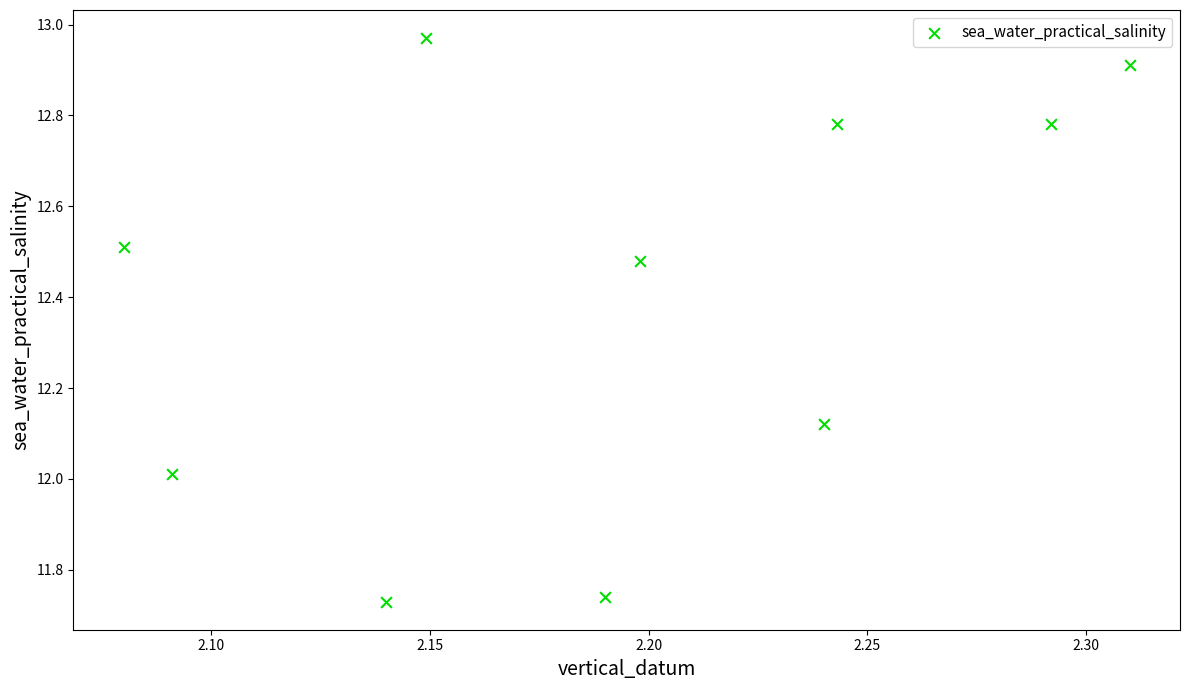

What is the range of Y values (max minus min)?

1.2